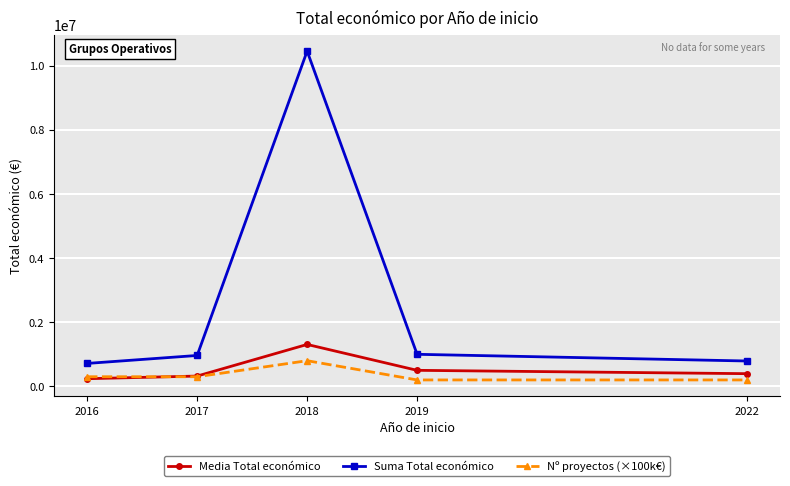

The value of Suma Total económico at 2018 is 10456895.0. True or false?

True